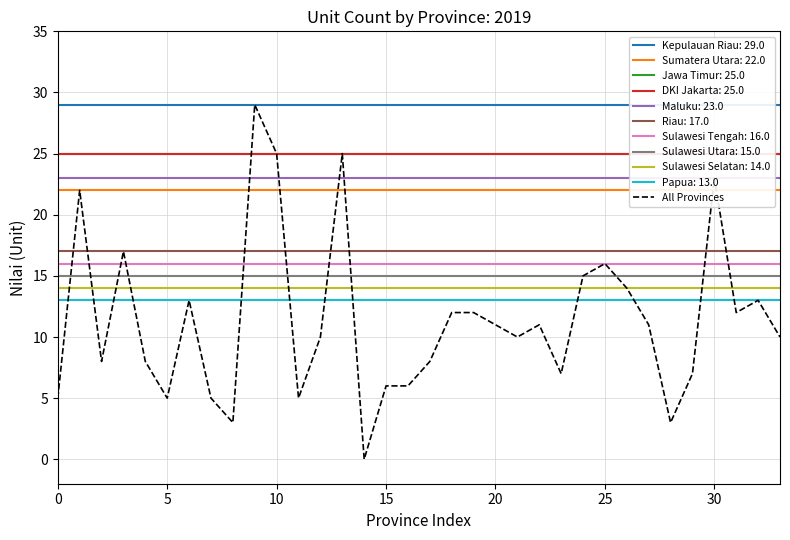

True or false: Sulawesi Utara: 15.0 and Riau: 17.0 cross at least once.

False